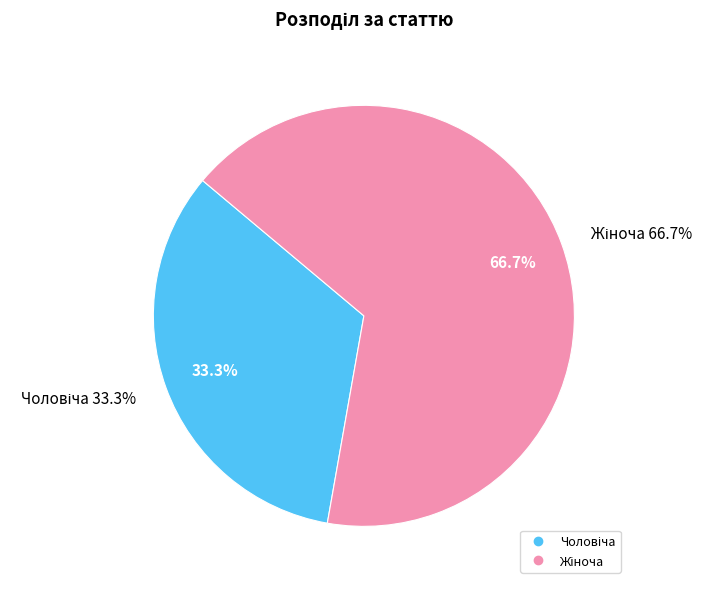

What percentage is NOT represented by Жіноча?

33.3%